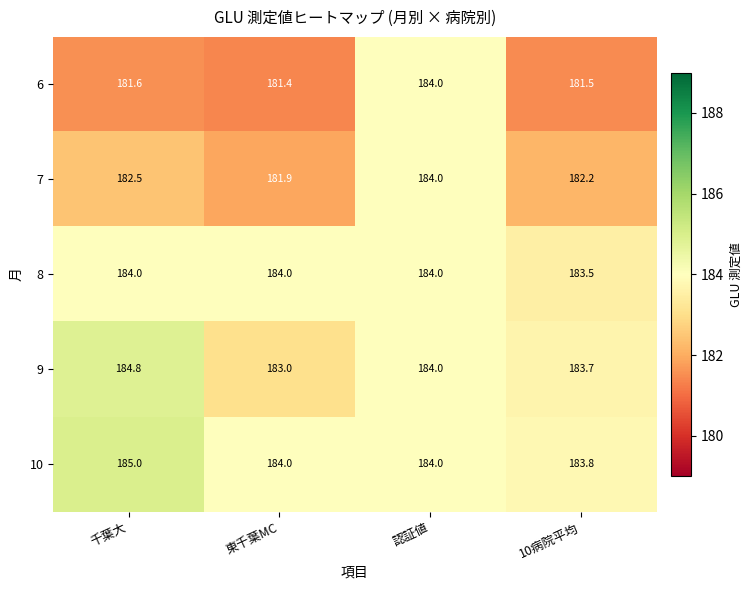

True or false: 7 has a value of 111.0 at 千葉大.

False